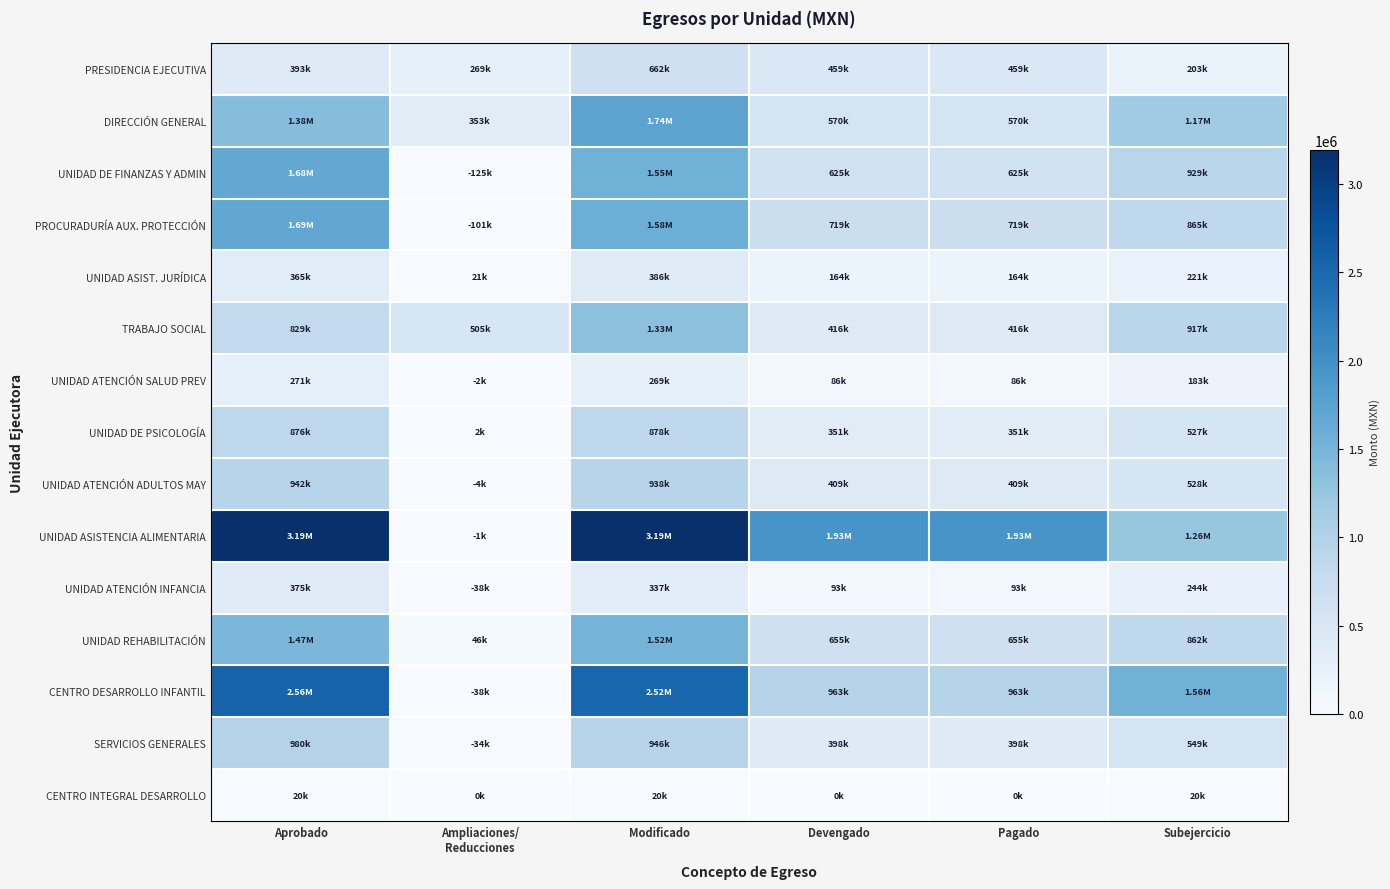

Reading right to left, transcribe all the data shown in this chart.

PRESIDENCIA EJECUTIVA: Subejercicio=203313.9	Pagado=458643.0	Devengado=458643.0	Modificado=661956.9	Ampliaciones/
Reducciones=268711.4	Aprobado=393245.5
DIRECCIÓN GENERAL: Subejercicio=1166590.8	Pagado=569657.7	Devengado=569657.7	Modificado=1736248.5	Ampliaciones/
Reducciones=352902.9	Aprobado=1383345.6
UNIDAD DE FINANZAS Y ADMIN: Subejercicio=928594.8	Pagado=624889.4	Devengado=624889.4	Modificado=1553484.2	Ampliaciones/
Reducciones=0.0	Aprobado=1677985.1
PROCURADURÍA AUX. PROTECCIÓN: Subejercicio=865376.6	Pagado=718822.9	Devengado=718822.9	Modificado=1584199.5	Ampliaciones/
Reducciones=0.0	Aprobado=1685116.3
UNIDAD ASIST. JURÍDICA: Subejercicio=221227.2	Pagado=164279.7	Devengado=164279.7	Modificado=385507.0	Ampliaciones/
Reducciones=20657.3	Aprobado=364849.7
TRABAJO SOCIAL: Subejercicio=917441.7	Pagado=416203.8	Devengado=416203.8	Modificado=1333645.5	Ampliaciones/
Reducciones=505018.3	Aprobado=828627.2
UNIDAD ATENCIÓN SALUD PREV: Subejercicio=183422.9	Pagado=85563.5	Devengado=85563.5	Modificado=268986.3	Ampliaciones/
Reducciones=0.0	Aprobado=270919.3
UNIDAD DE PSICOLOGÍA: Subejercicio=526817.3	Pagado=351298.5	Devengado=351298.5	Modificado=878115.8	Ampliaciones/
Reducciones=1827.0	Aprobado=876288.8
UNIDAD ATENCIÓN ADULTOS MAY: Subejercicio=528260.8	Pagado=409418.0	Devengado=409418.0	Modificado=937678.9	Ampliaciones/
Reducciones=0.0	Aprobado=941578.9
UNIDAD ASISTENCIA ALIMENTARIA: Subejercicio=1256735.8	Pagado=1932915.2	Devengado=1932915.2	Modificado=3189651.0	Ampliaciones/
Reducciones=0.0	Aprobado=3191139.2
UNIDAD ATENCIÓN INFANCIA: Subejercicio=244235.9	Pagado=92963.5	Devengado=92963.5	Modificado=337199.4	Ampliaciones/
Reducciones=0.0	Aprobado=375312.8
UNIDAD REHABILITACIÓN: Subejercicio=861749.3	Pagado=654991.7	Devengado=654991.7	Modificado=1516741.0	Ampliaciones/
Reducciones=46108.0	Aprobado=1470633.0
CENTRO DESARROLLO INFANTIL: Subejercicio=1556773.4	Pagado=963171.3	Devengado=963171.3	Modificado=2519944.8	Ampliaciones/
Reducciones=0.0	Aprobado=2557855.4
SERVICIOS GENERALES: Subejercicio=548786.7	Pagado=397535.4	Devengado=397535.4	Modificado=946322.1	Ampliaciones/
Reducciones=0.0	Aprobado=980122.1
CENTRO INTEGRAL DESARROLLO: Subejercicio=19800.0	Pagado=0.0	Devengado=0.0	Modificado=19800.0	Ampliaciones/
Reducciones=0.0	Aprobado=19800.0